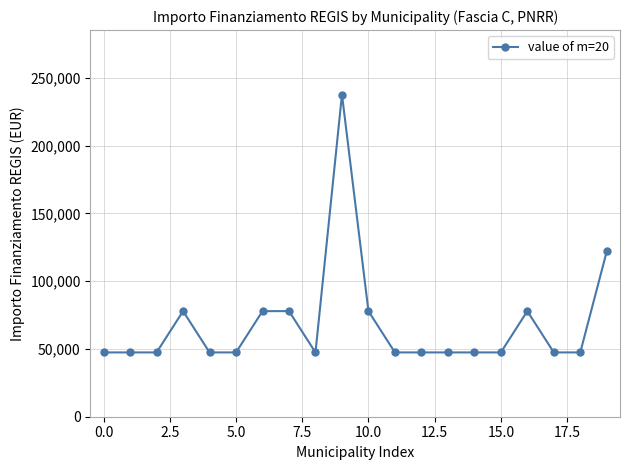

What is the maximum value shown in the chart?

237681